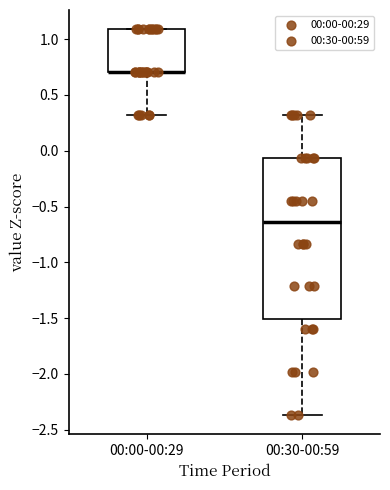

Reading left to right, read every box against the y-axis: the position of its median line, the range the box covers, and the ends of its whiskers. The values are not printed on the chart, so give them approximately, as read against the axis.

00:00-00:29: median 0.70 (drawn on the box's lower edge), box 0.70 to 1.10, whiskers 0.30 to 1.10
00:30-00:59: median -0.65, box -1.50 to -0.05, whiskers -2.35 to 0.30